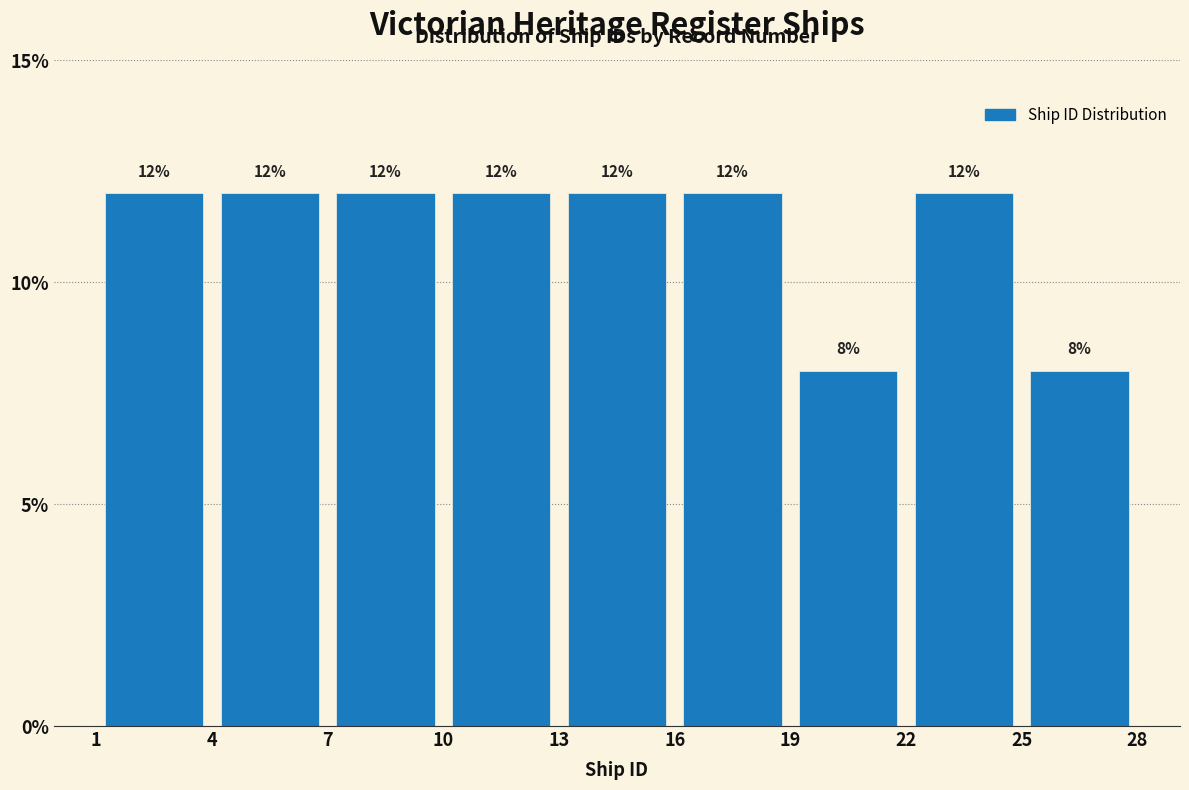

Reading left to right, list every bar in this chart as the range it spans on the x-axis followed by its height.

1 to 4: 12
4 to 7: 12
7 to 10: 12
10 to 13: 12
13 to 16: 12
16 to 19: 12
19 to 22: 8
22 to 25: 12
25 to 28: 8